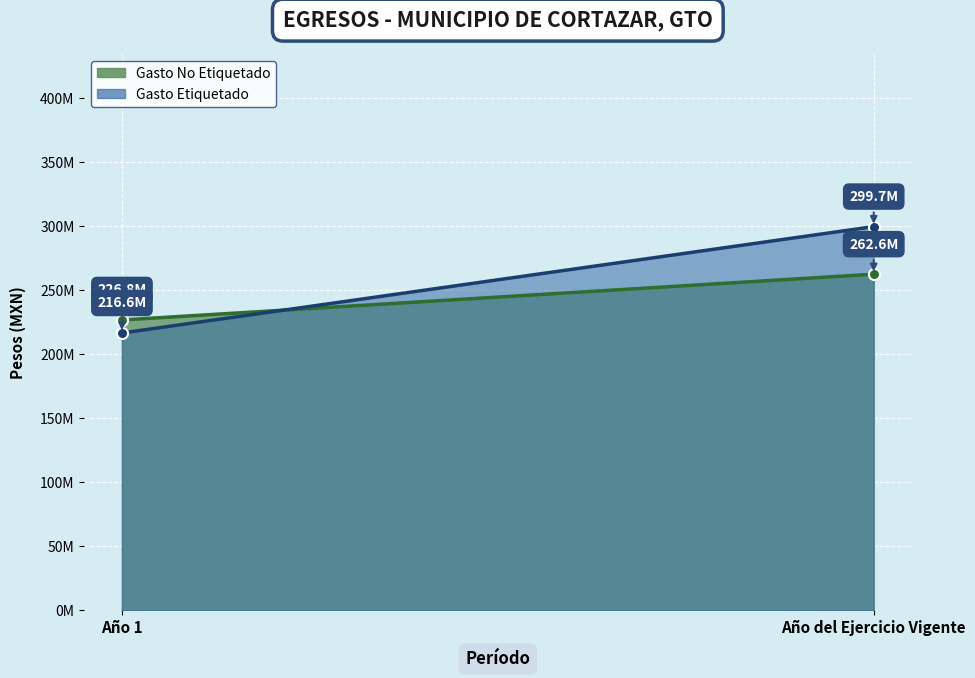

What is the difference between the highest and lowest values at Año del Ejercicio Vigente?

37186590.5